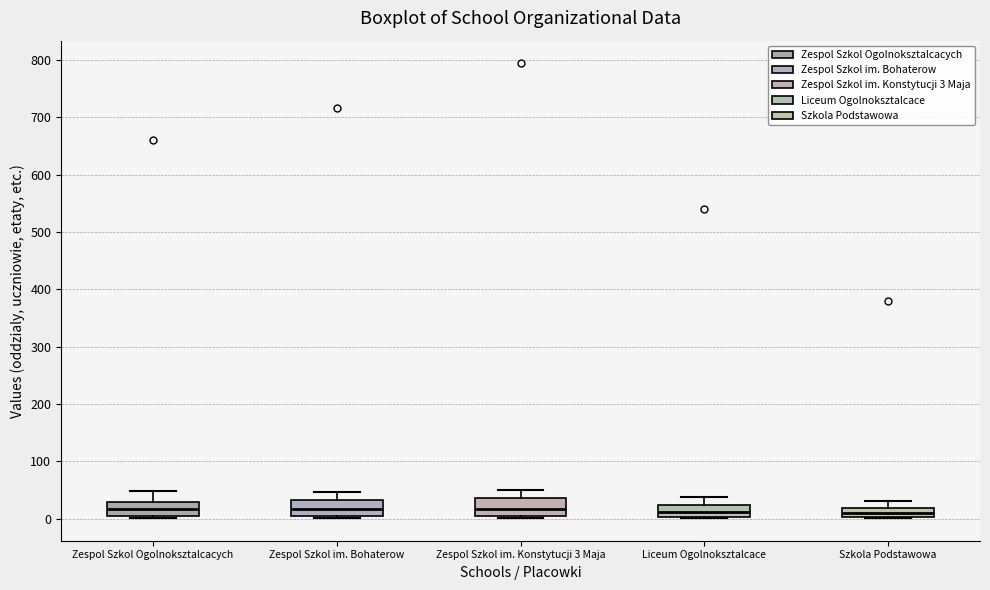

Reading left to right, transcribe this box plot: for each box, give where its median line is, the range the box spans, and where its two whiskers end, as read against the y-axis. The values are not printed on the chart, so give them approximately, as read against the axis.

Zespol Szkol Ogolnoksztalcacych: median 20, box 0 to 30, whiskers 0 (just below the box's lower edge) to 50
Zespol Szkol im. Bohaterow: median 20, box 0 to 30, whiskers 0 (just below the box's lower edge) to 50
Zespol Szkol im. Konstytucji 3 Maja: median 20, box 10 to 40, whiskers 0 to 50
Liceum Ogolnoksztalcace: median 10, box 0 to 20, whiskers 0 to 40
Szkola Podstawowa: median 10, box 0 to 20, whiskers 0 to 30